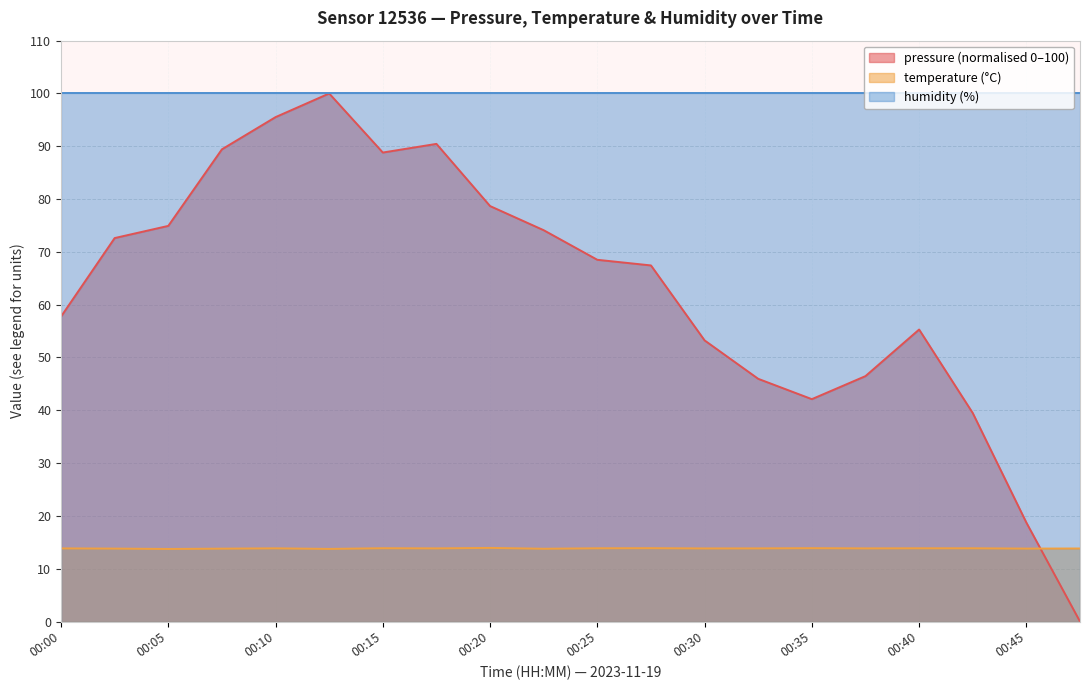

What is the difference between the highest and lowest values at 00:35?

86.1